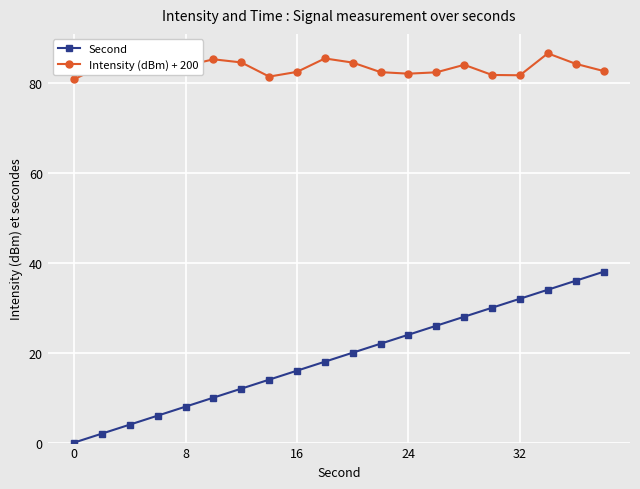

True or false: Second has more than 1 interior local peaks.

False